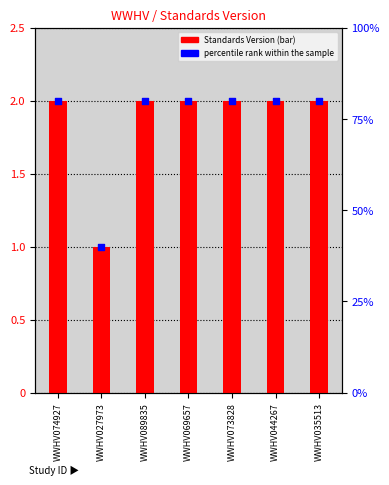

At which category is the sum across all series the highest?

WWHV074927